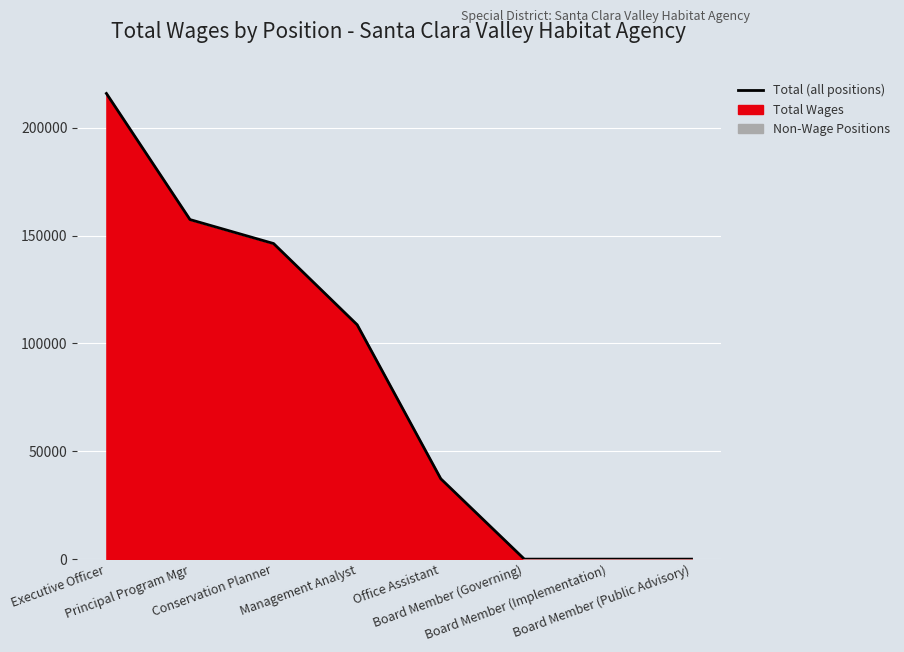

List the labels in order of value, largest first.

Executive Officer, Principal Program Mgr, Conservation Planner, Management Analyst, Office Assistant, Board Member (Governing), Board Member (Implementation), Board Member (Public Advisory)